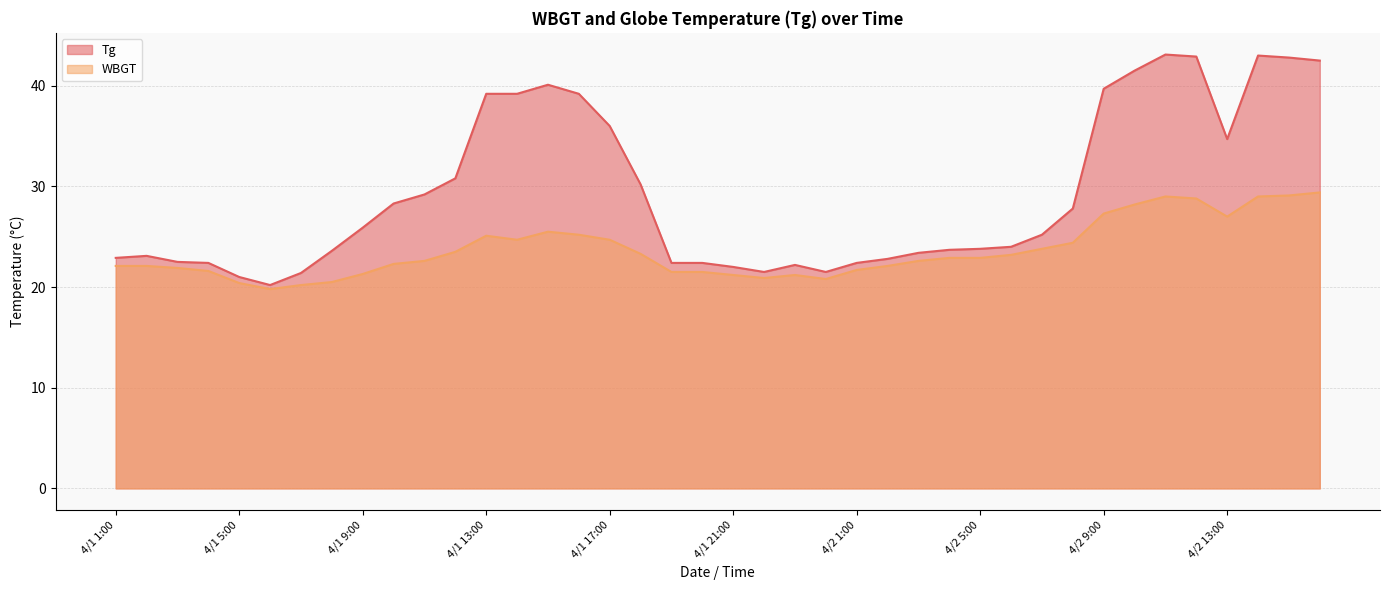

Reading right to left, transcribe all the data shown in this chart.

Tg: 4/2 16:00=42.5	4/2 15:00=42.8	4/2 14:00=43.0	4/2 13:00=34.7	4/2 12:00=42.9	4/2 11:00=43.1	4/2 10:00=41.5	4/2 9:00=39.7	4/2 8:00=27.8	4/2 7:00=25.2	4/2 6:00=24.0	4/2 5:00=23.8	4/2 4:00=23.7	4/2 3:00=23.4	4/2 2:00=22.8	4/2 1:00=22.4	4/1 24:00=21.5	4/1 23:00=22.2	4/1 22:00=21.5	4/1 21:00=22.0	4/1 20:00=22.4	4/1 19:00=22.4	4/1 18:00=30.2	4/1 17:00=36.0	4/1 16:00=39.2	4/1 15:00=40.1	4/1 14:00=39.2	4/1 13:00=39.2	4/1 12:00=30.8	4/1 11:00=29.2	4/1 10:00=28.3	4/1 9:00=25.9	4/1 8:00=23.6	4/1 7:00=21.4	4/1 6:00=20.2	4/1 5:00=21.0	4/1 4:00=22.4	4/1 3:00=22.5	4/1 2:00=23.1	4/1 1:00=22.9
WBGT: 4/2 16:00=29.4	4/2 15:00=29.1	4/2 14:00=29.0	4/2 13:00=27.0	4/2 12:00=28.8	4/2 11:00=29.0	4/2 10:00=28.2	4/2 9:00=27.3	4/2 8:00=24.4	4/2 7:00=23.8	4/2 6:00=23.2	4/2 5:00=22.9	4/2 4:00=22.9	4/2 3:00=22.6	4/2 2:00=22.1	4/2 1:00=21.7	4/1 24:00=20.8	4/1 23:00=21.2	4/1 22:00=20.9	4/1 21:00=21.2	4/1 20:00=21.5	4/1 19:00=21.5	4/1 18:00=23.3	4/1 17:00=24.7	4/1 16:00=25.2	4/1 15:00=25.5	4/1 14:00=24.7	4/1 13:00=25.1	4/1 12:00=23.5	4/1 11:00=22.6	4/1 10:00=22.3	4/1 9:00=21.3	4/1 8:00=20.5	4/1 7:00=20.2	4/1 6:00=19.8	4/1 5:00=20.4	4/1 4:00=21.6	4/1 3:00=21.9	4/1 2:00=22.1	4/1 1:00=22.1